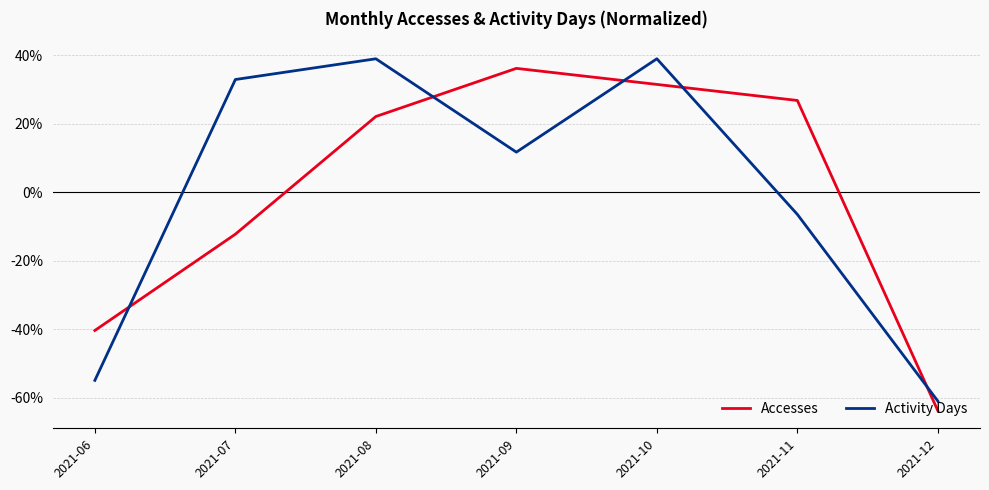

After their last crossing, which series has the higher values: Accesses or Activity Days?

Activity Days